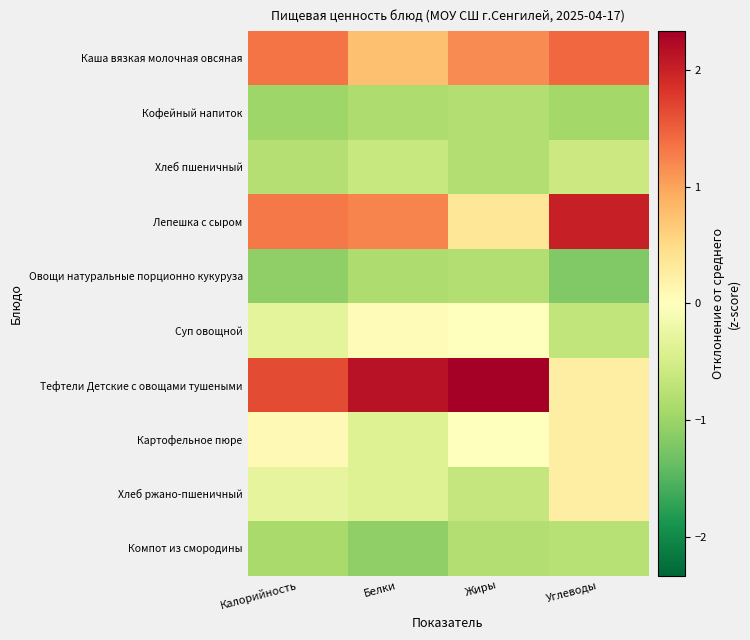

What is the minimum value shown in the chart?

-1.2